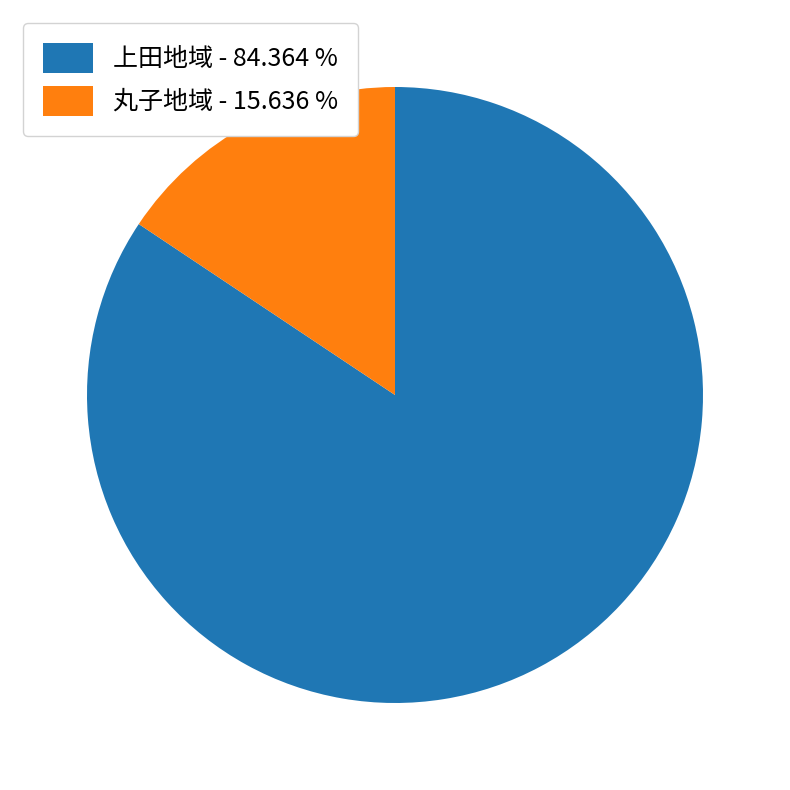

Count the number of slices in the pie.

2